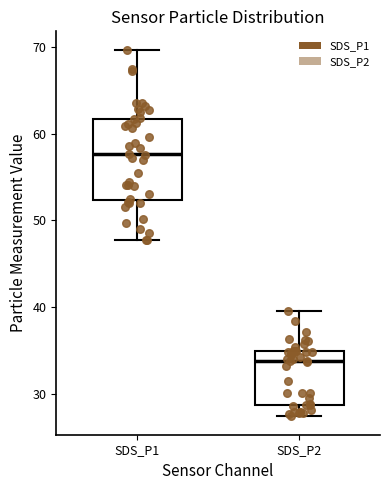

Reading left to right, transcribe this box plot: for each box, give where its median line is, the range the box spans, and where its two whiskers end, as read against the y-axis. The values are not printed on the chart, so give them approximately, as read against the axis.

SDS_P1: median 58, box 52 to 62, whiskers 48 to 70
SDS_P2: median 34, box 29 to 35, whiskers 27 to 40